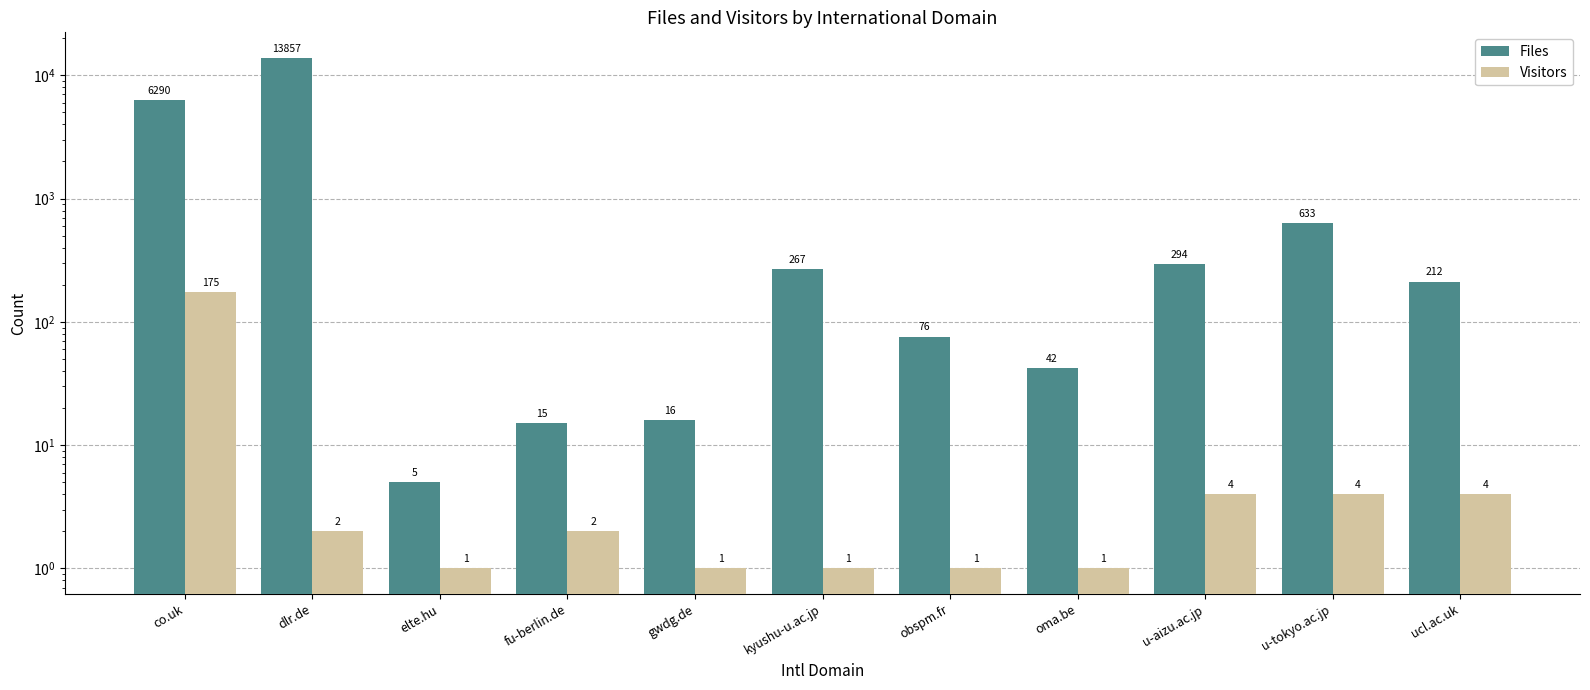

Rank the series at oma.be from highest to lowest value.

Files, Visitors